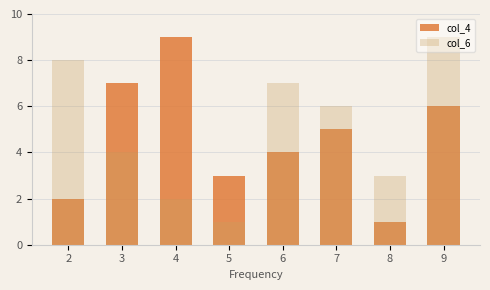

At 4, list the series in order from smallest to largest.

col_6, col_4